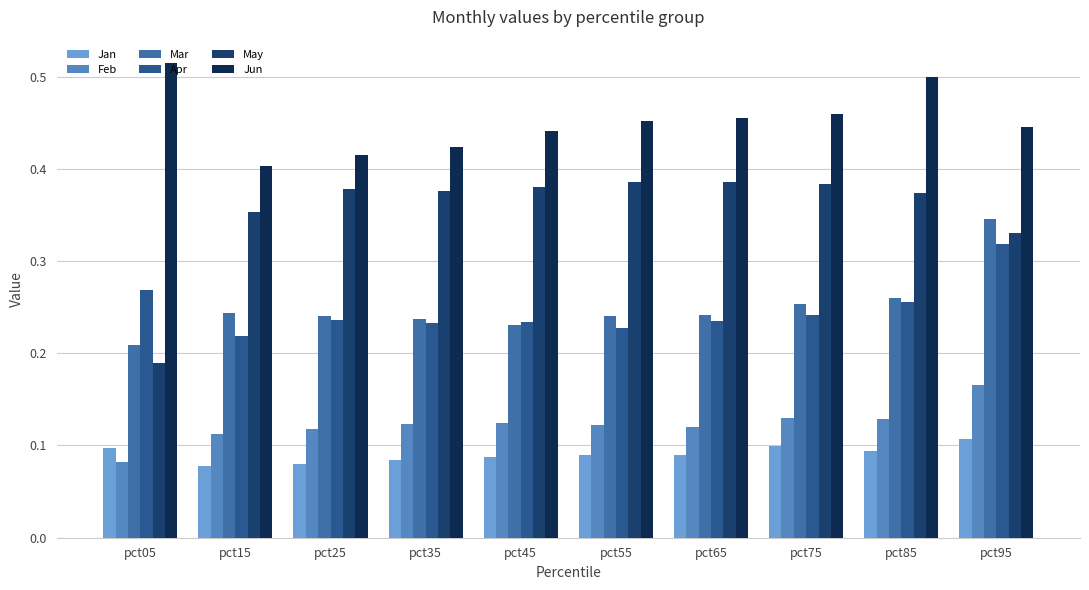

How many bars are there in each group?

6